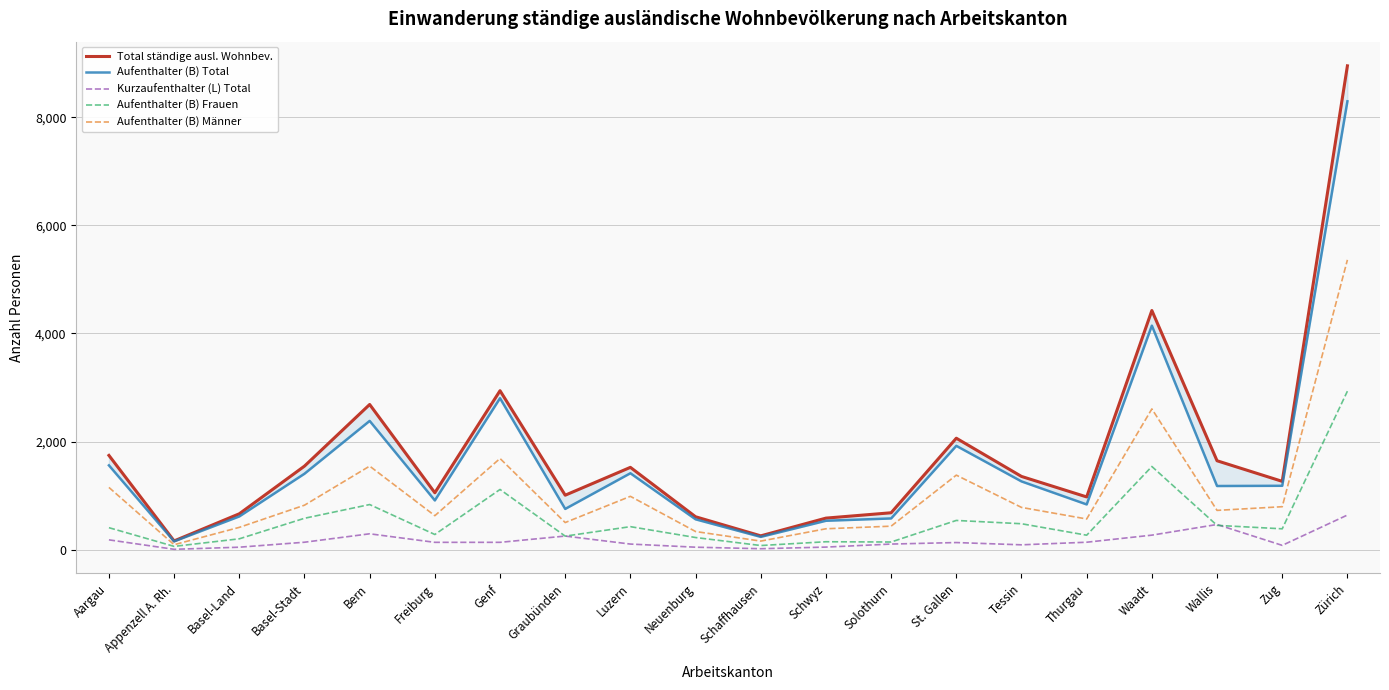

What is the difference between the second highest and minimum values in the Aufenthalter (B) Männer series?

2512